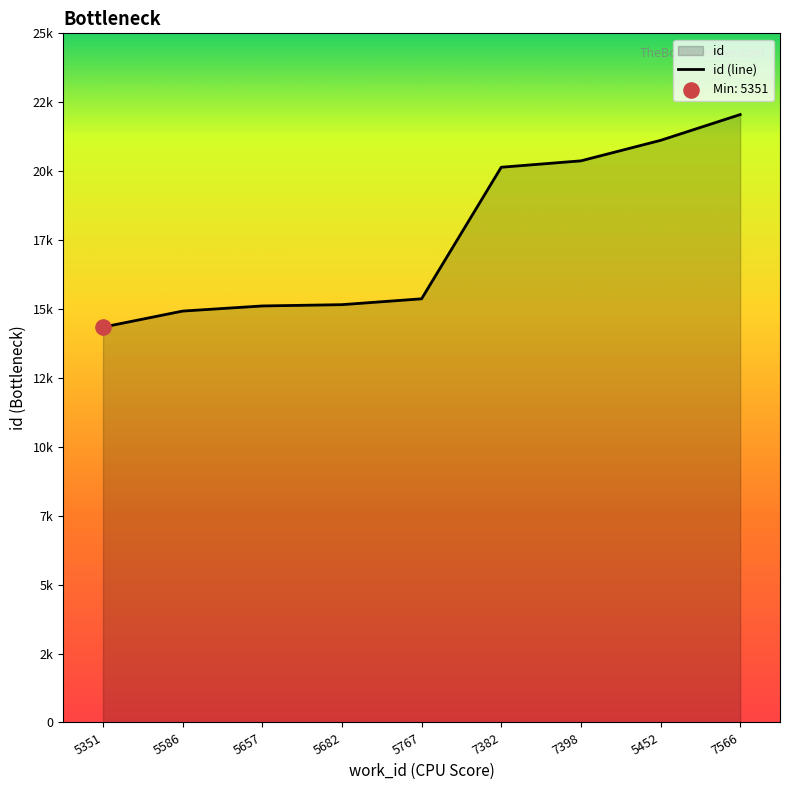

What is the ratio of the value at 5452 to the value at 7398?

1.0